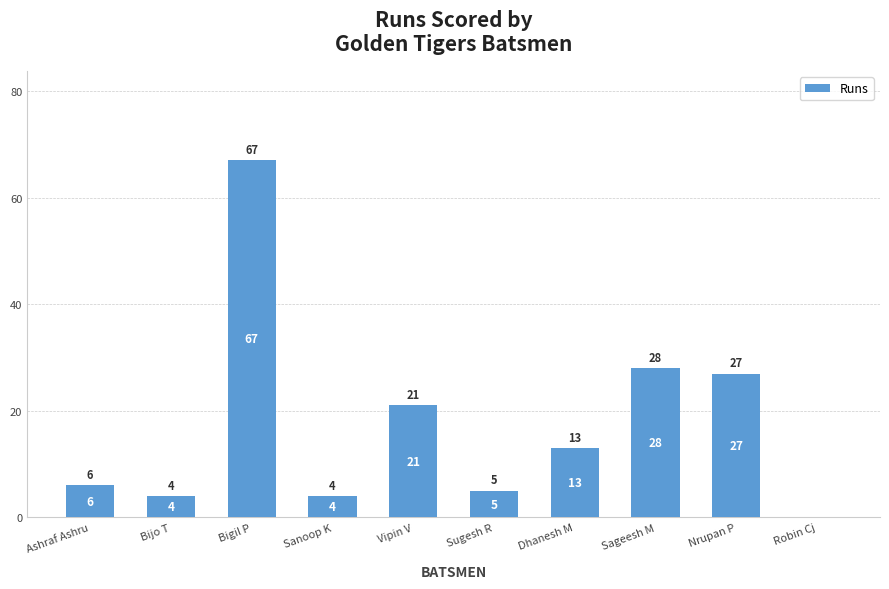

Between Bigil P and Vipin V, which is larger?

Bigil P